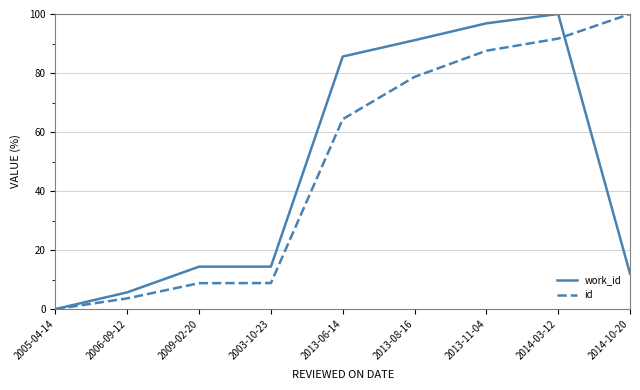

At how many categories does at least one series exceed 89?

4